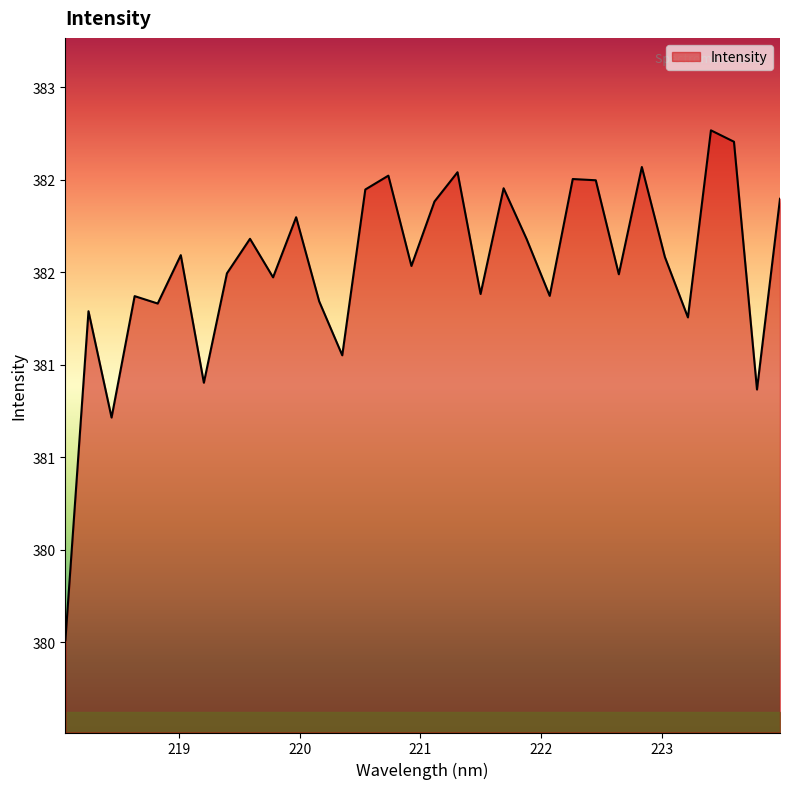

At which category does the data reach its first local peak?

218.2508